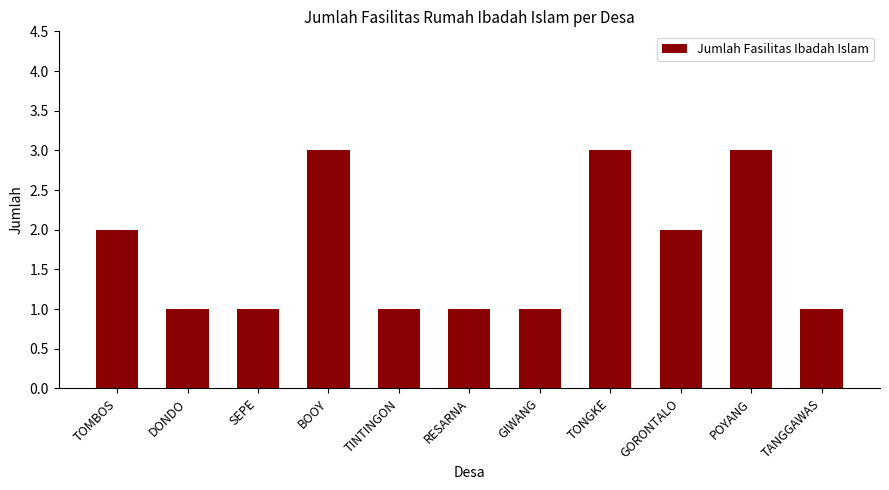

What is the maximum value shown in the chart?

3